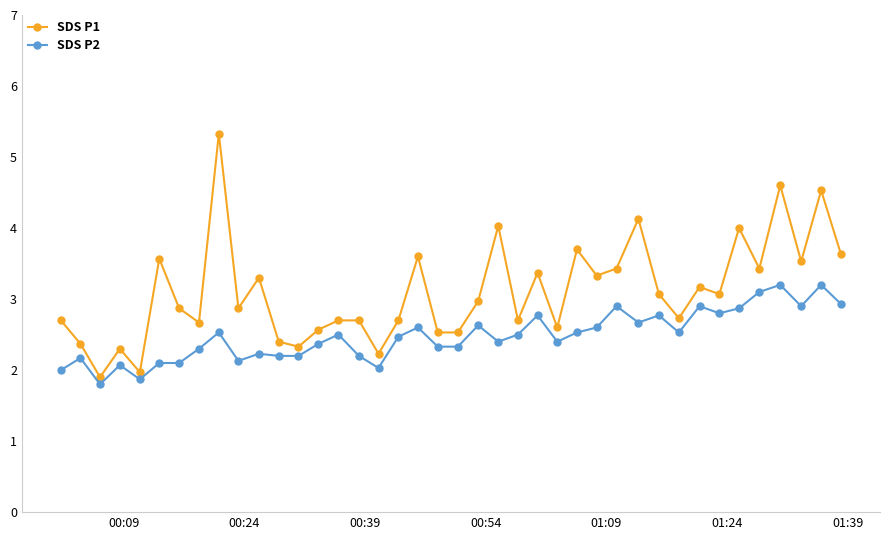

True or false: SDS P1 and SDS P2 intersect in this chart.

False